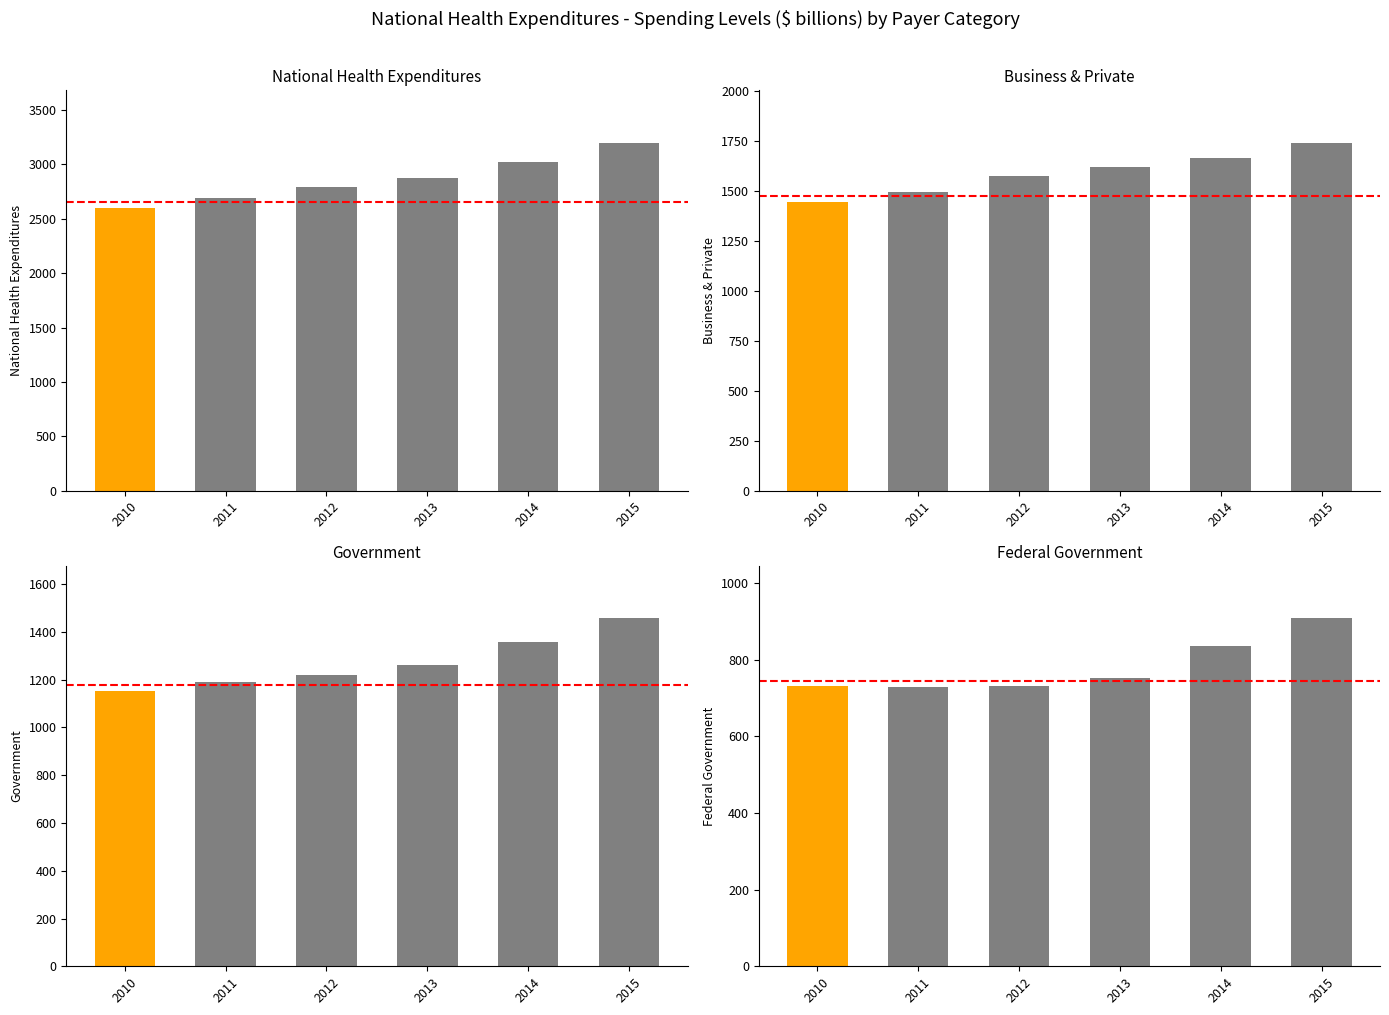

What is the spread (max minus min) of values at 2014?

2191